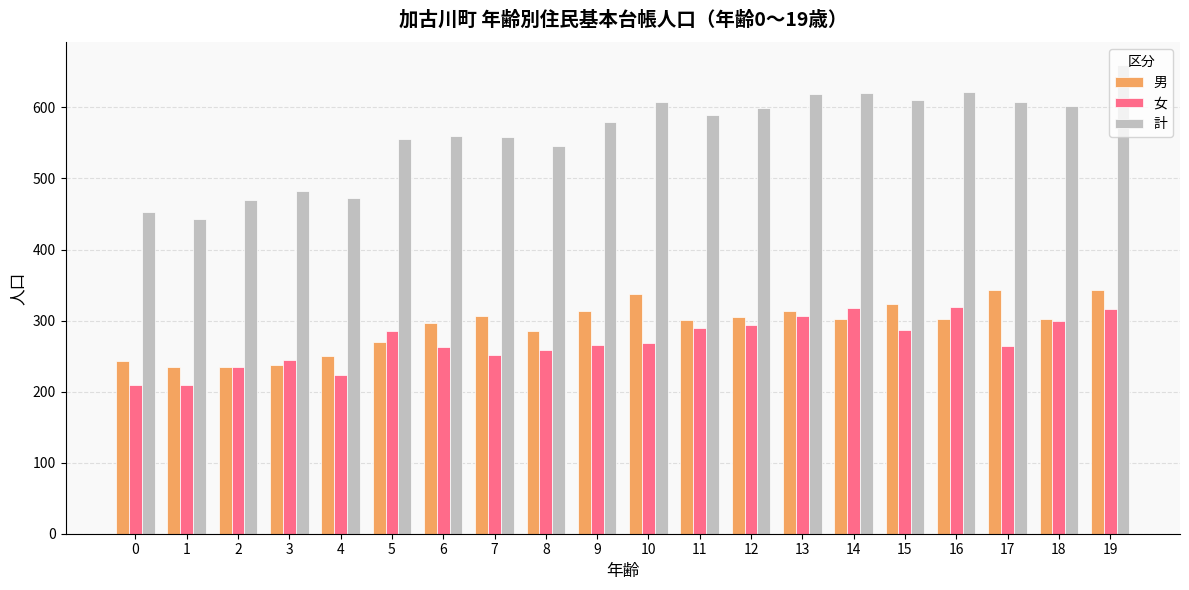

At 6, list the series in order from largest to smallest.

計, 男, 女